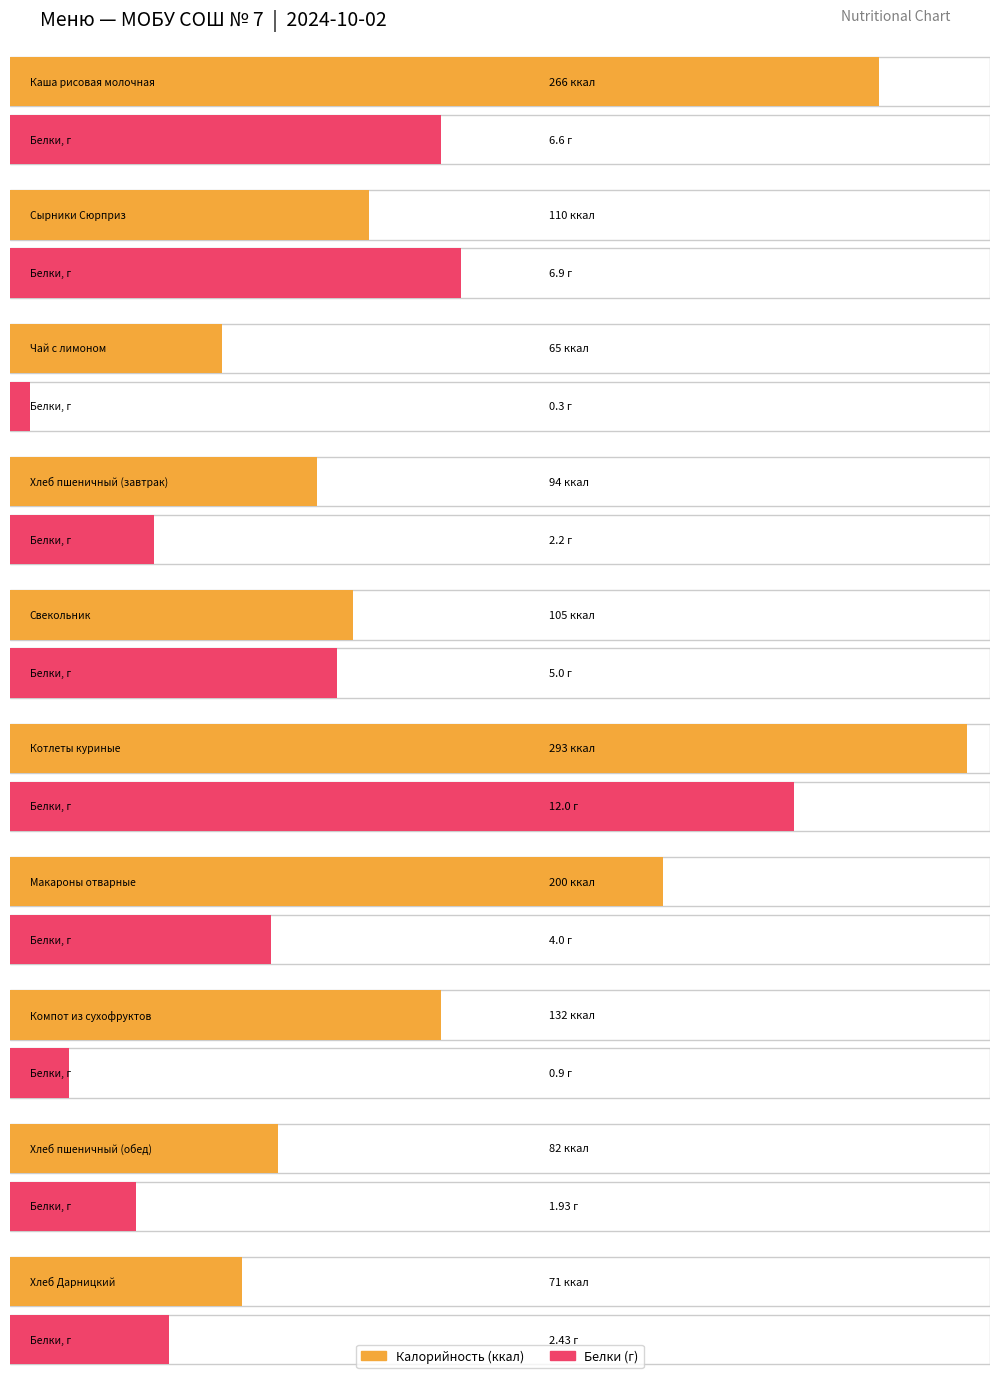

Reading left to right, transcribe all the data shown in this chart.

Калорийность: Каша рисовая молочная=266.0	Сырники Сюрприз=110.0	Чай с лимоном=65.0	Хлеб пшеничный (завтрак)=94.0	Свекольник=105.0	Котлеты куриные=293.0	Макароны отварные=200.0	Компот из сухофруктов=132.0	Хлеб пшеничный (обед)=82.0	Хлеб Дарницкий=71.0
Белки: Каша рисовая молочная=6.6	Сырники Сюрприз=6.9	Чай с лимоном=0.3	Хлеб пшеничный (завтрак)=2.2	Свекольник=5.0	Котлеты куриные=12.0	Макароны отварные=4.0	Компот из сухофруктов=0.9	Хлеб пшеничный (обед)=1.9	Хлеб Дарницкий=2.4